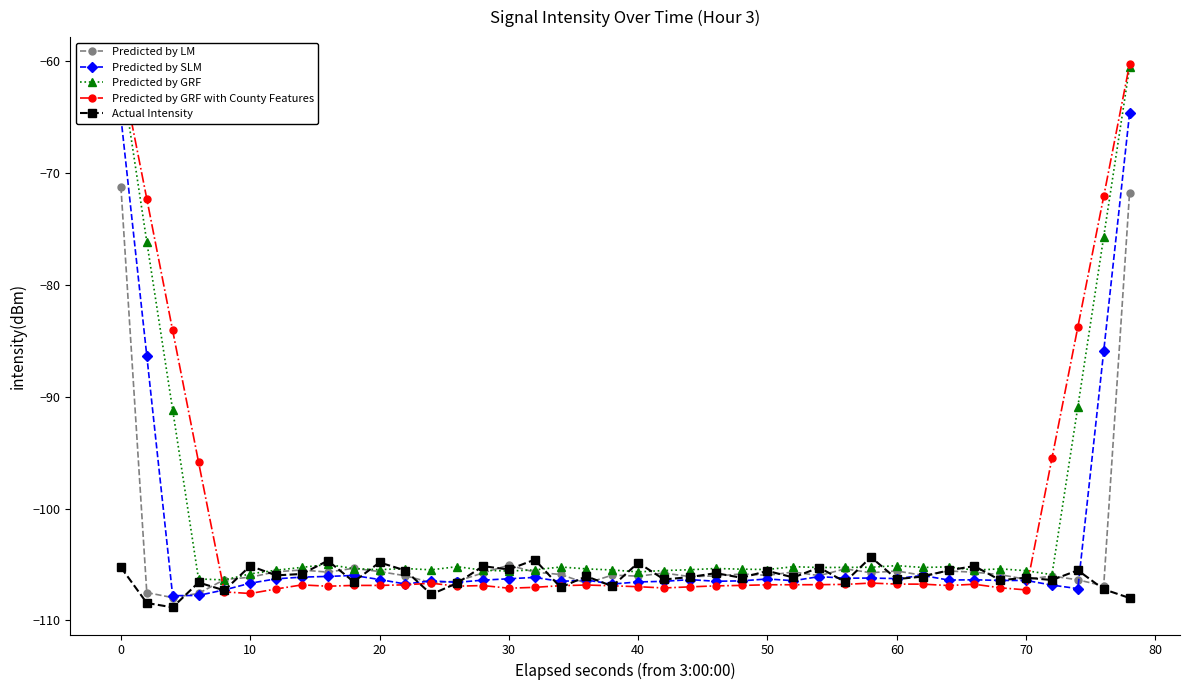

What is the maximum value for Actual Intensity?

-104.4